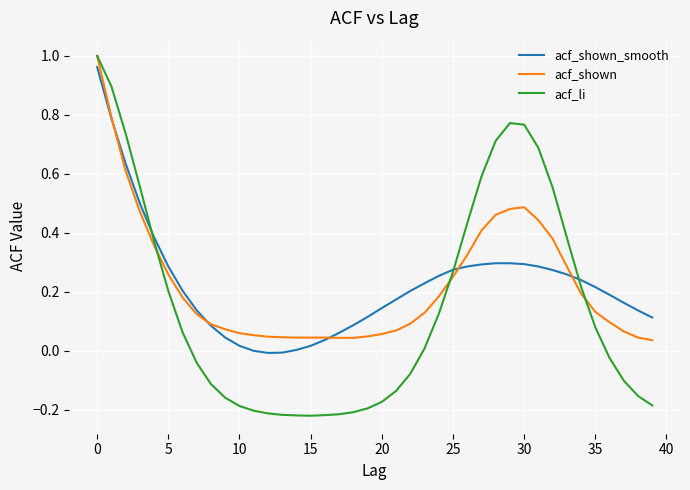

How many lines are shown in the chart?

3